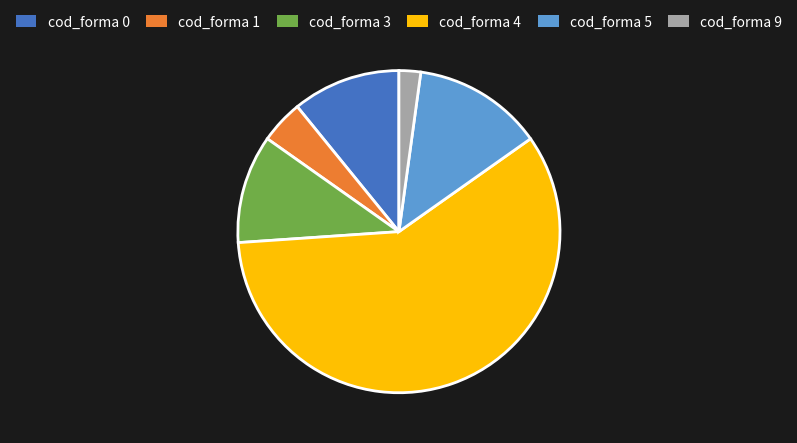

Which slice is the largest?

cod_forma 4